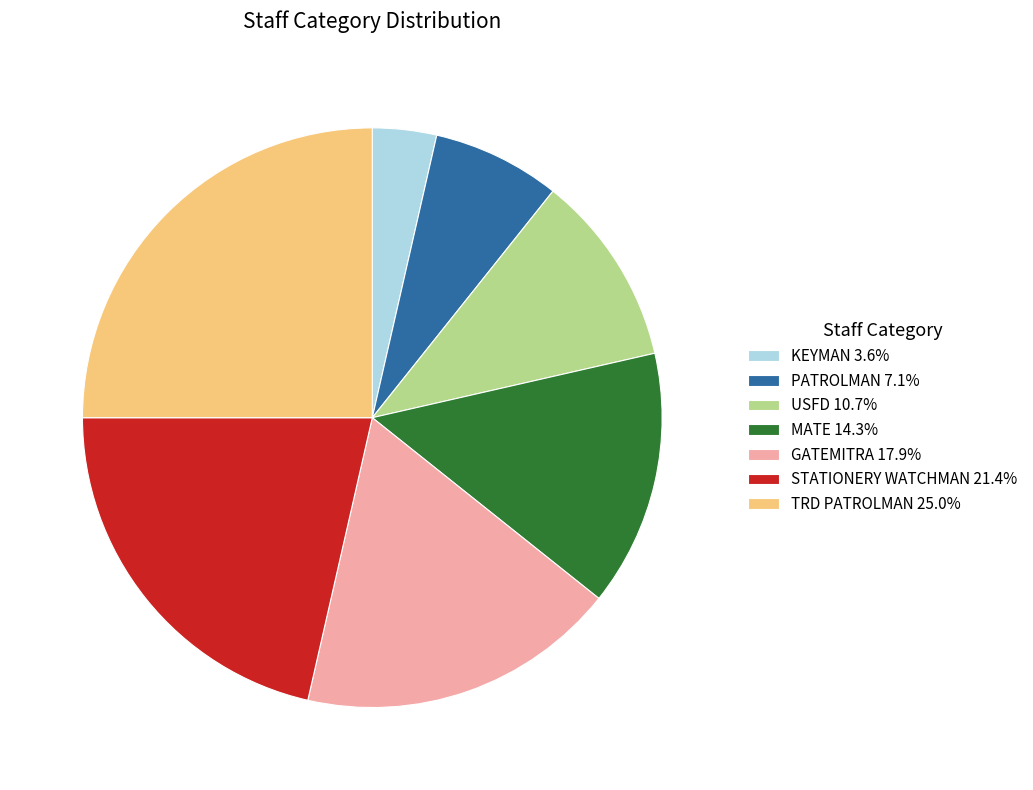

Between GATEMITRA and PATROLMAN, which is larger?

GATEMITRA